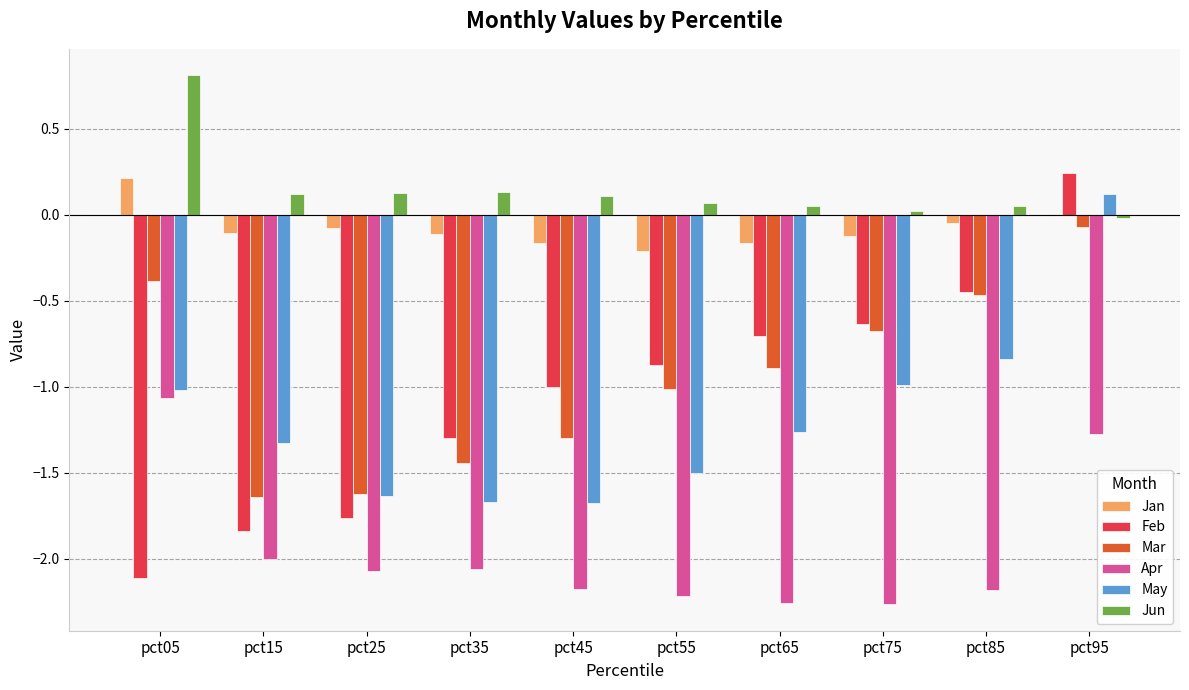

Which series changed the most between pct15 and pct75?

Feb